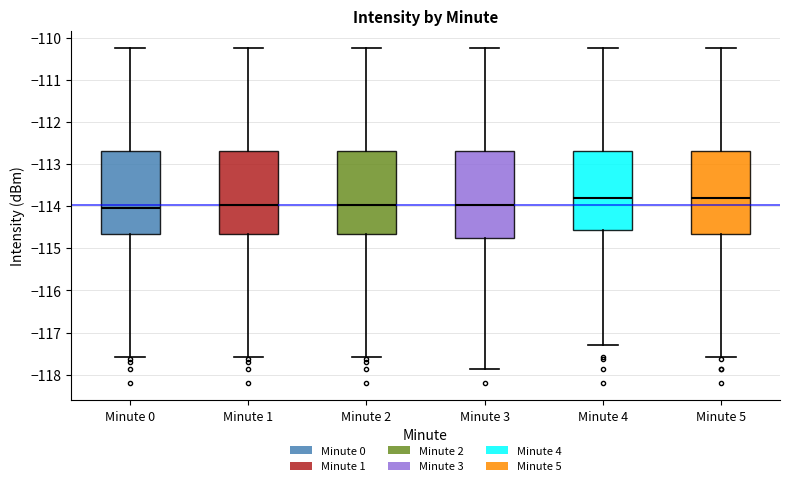

Where is the upper edge of the box for Minute 5 on the y-axis? The values are not printed on the chart, so give them approximately, as read against the axis.

-112.7